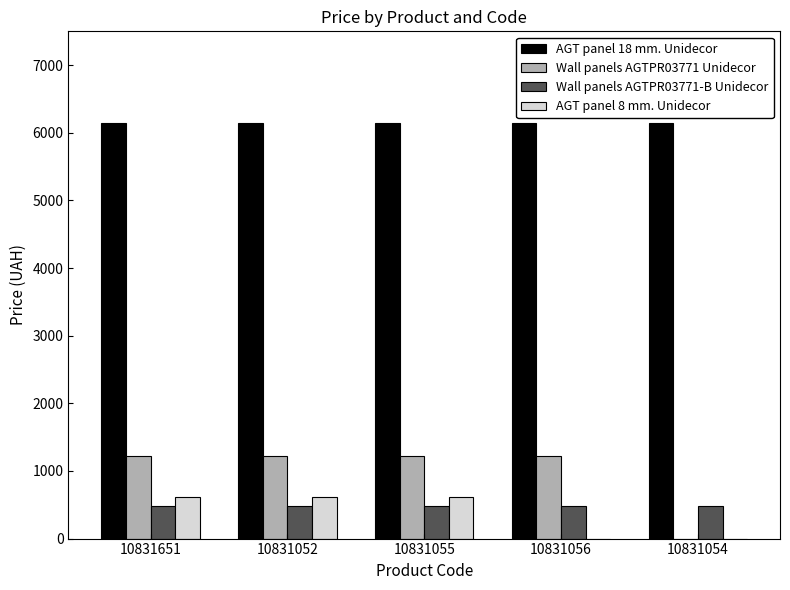

What is the sum of all AGT panel 8 mm. Unidecor values?

1856.8